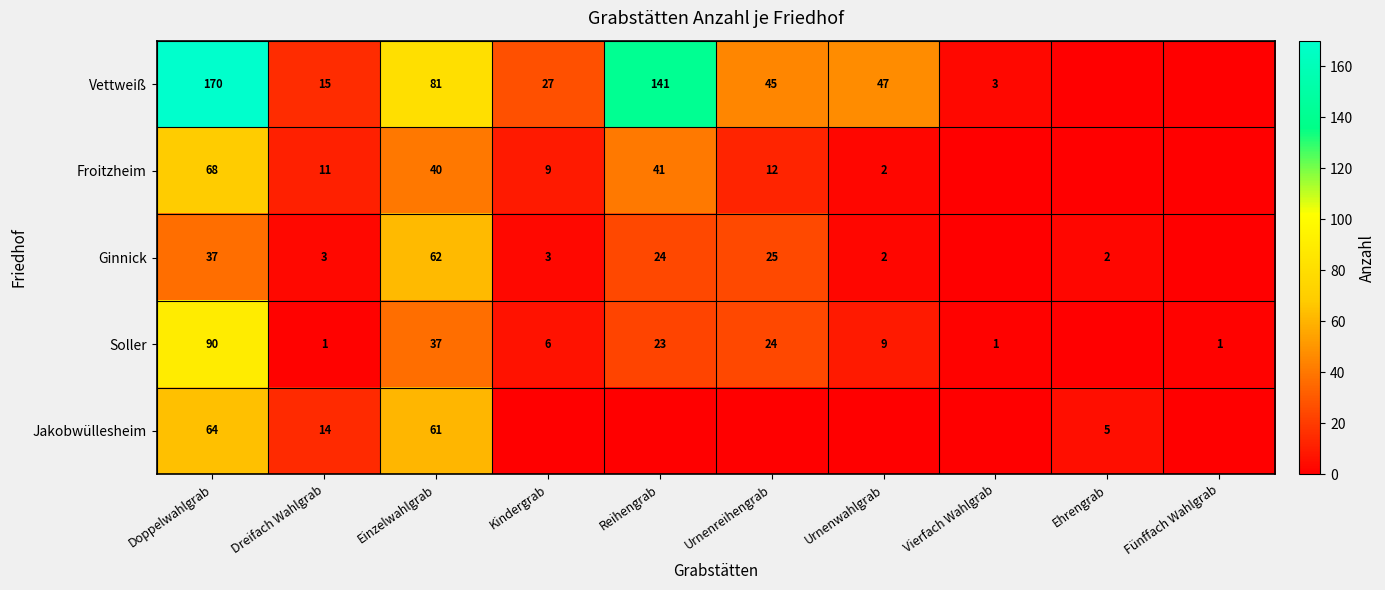

Is the value of Soller at Fünffach Wahlgrab greater than the value of Ginnick at Urnenreihengrab?

No